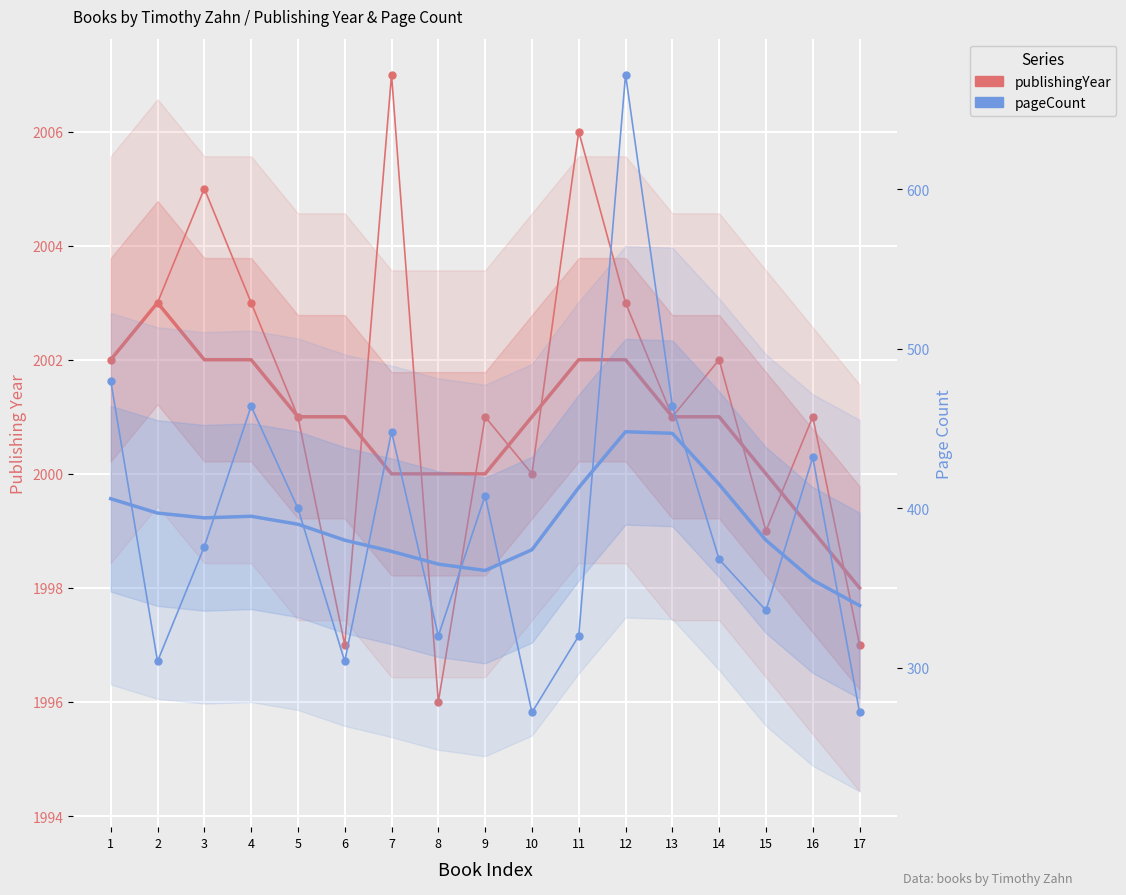

Reading left to right, list all the values displayed in this chart.

publishingYear: 1=2002	2=2003	3=2005	4=2003	5=2001	6=1997	7=2007	8=1996	9=2001	10=2000	11=2006	12=2003	13=2001	14=2002	15=1999	16=2001	17=1997
pageCount: 1=480	2=304	3=376	4=464	5=400	6=304	7=448	8=320	9=408	10=272	11=320	12=672	13=464	14=368	15=336	16=432	17=272